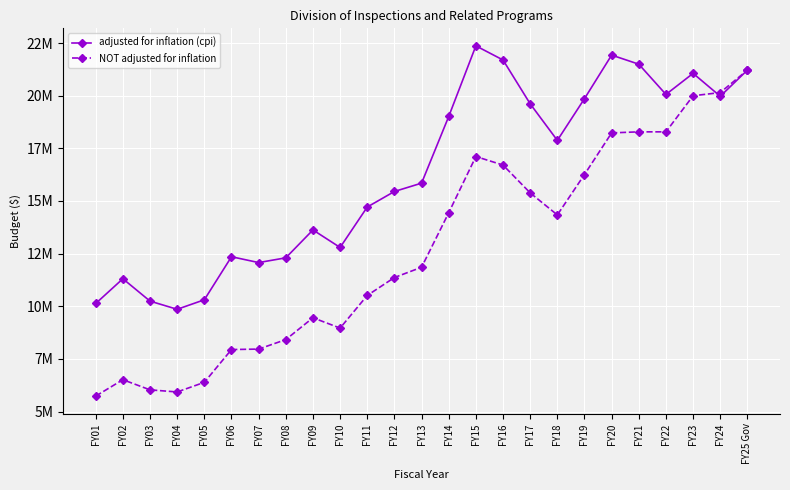

Where do NOT adjusted for inflation and adjusted for inflation (cpi) first cross each other?

FY23 and FY24